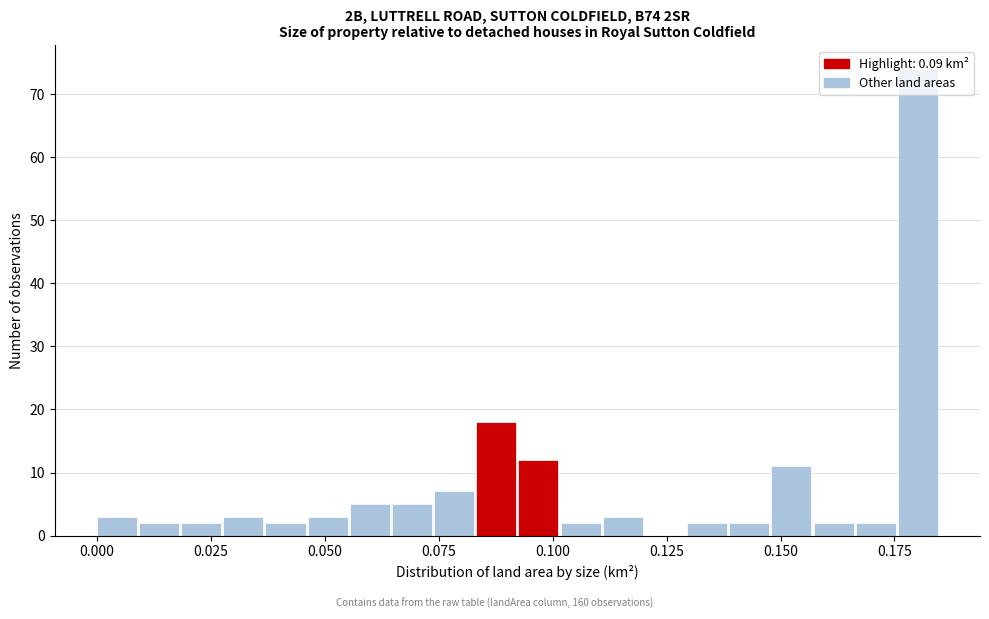

Read against the x-axis, roughly where is the centre of the tallest bar?

0.180